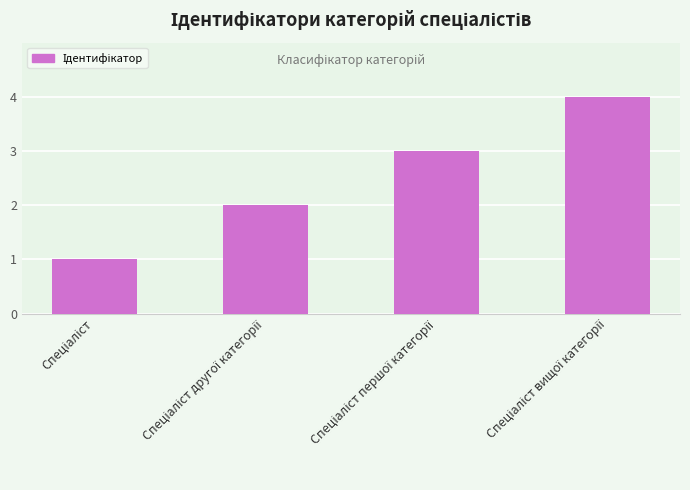

What is the value of the 2nd bar from the left?

2